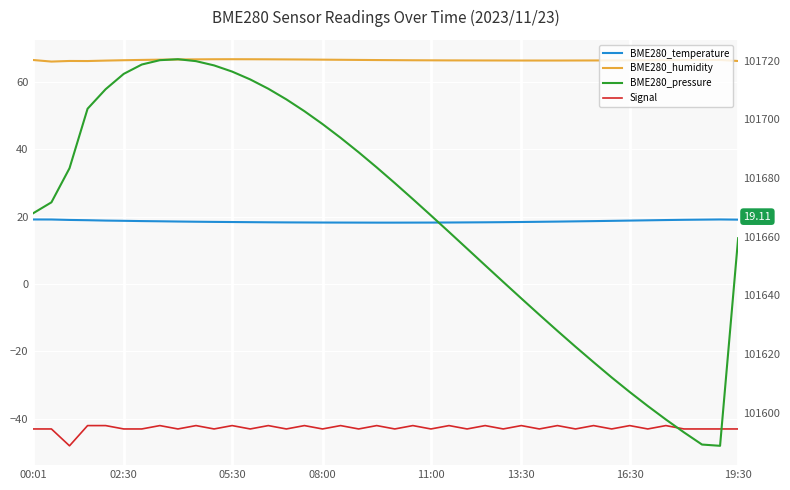

True or false: BME280_humidity and BME280_pressure cross at least once.

False